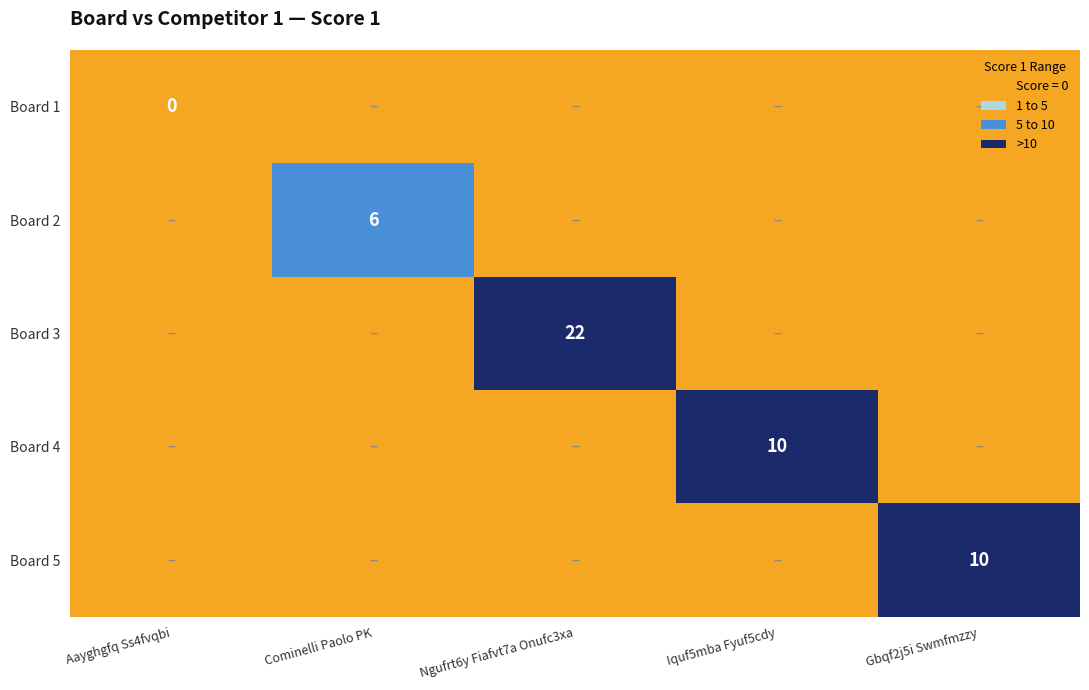

Which has a higher value, Cominelli Paolo PK or Gbqf2j5i Swmfmzzy?

Cominelli Paolo PK